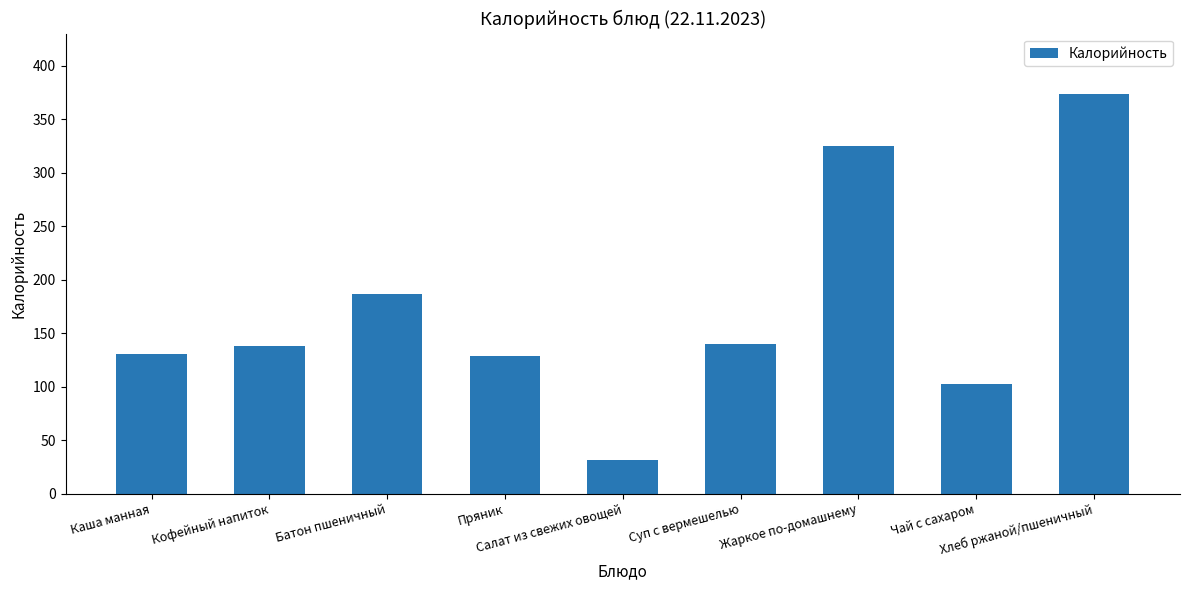

The chart shows a value of 187.0 at Батон пшеничный. True or false?

True